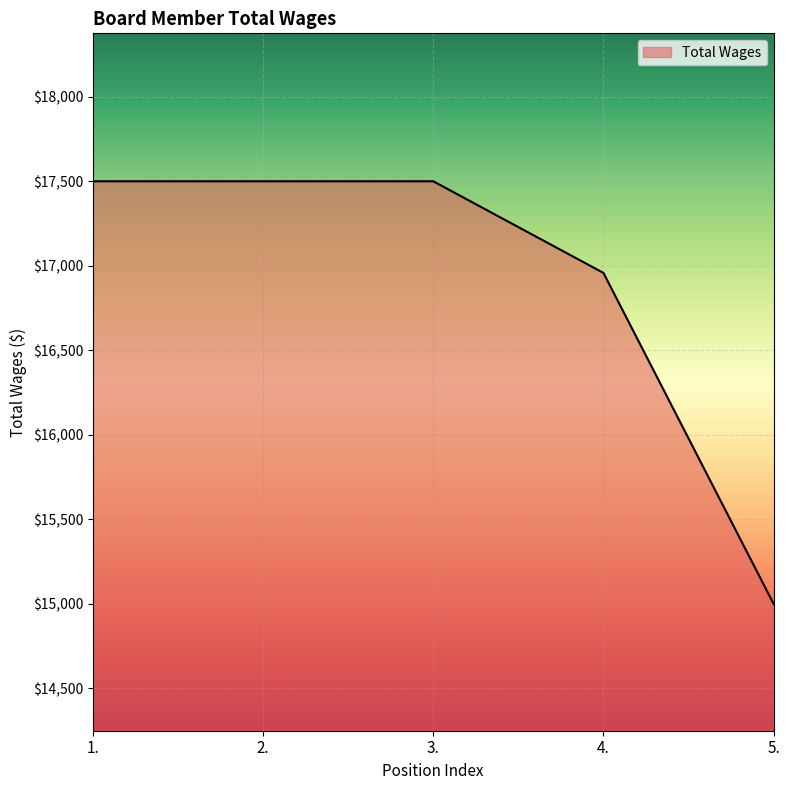

What is the maximum value shown in the chart?

17500